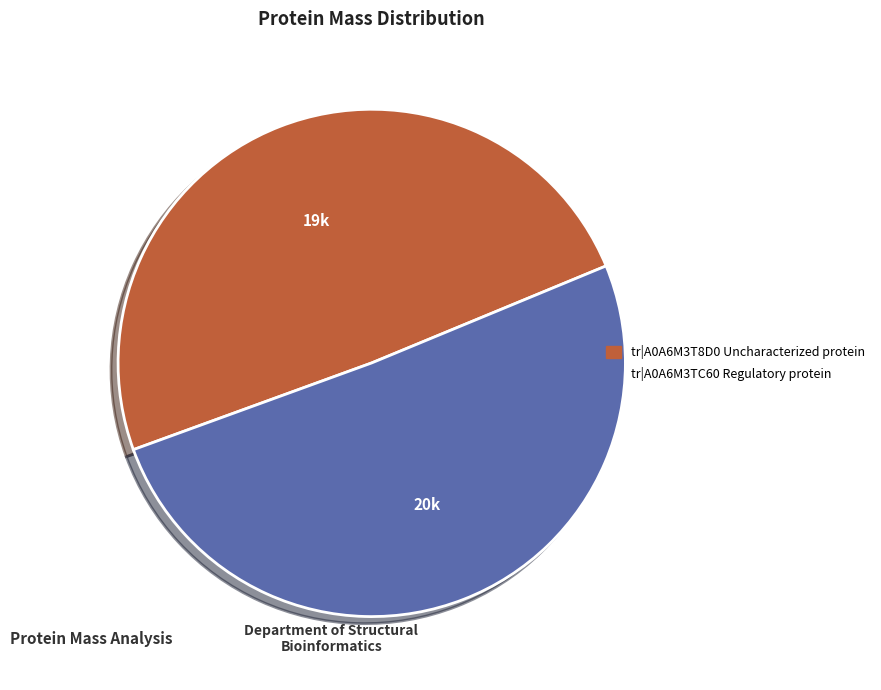

Rank the categories by value from lowest to highest.

tr|A0A6M3T8D0 Uncharacterized protein, tr|A0A6M3TC60 Regulatory protein